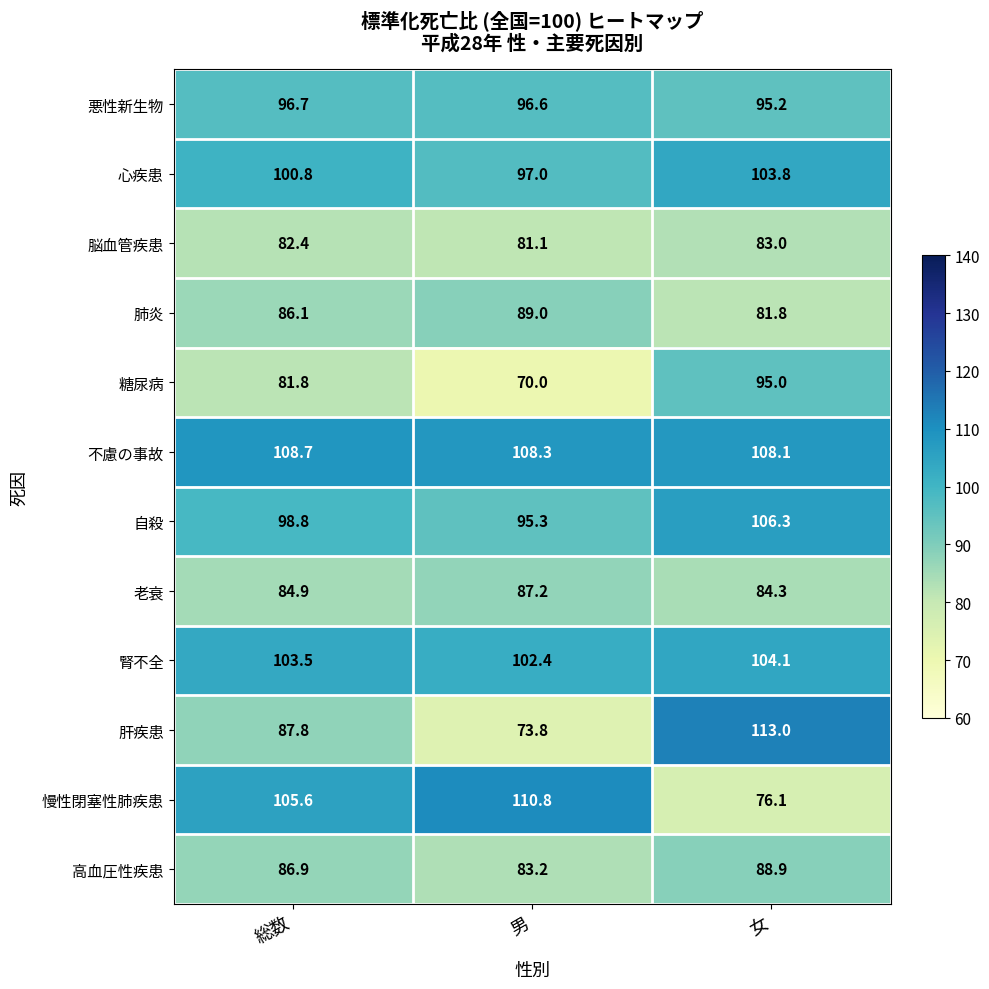

Is it true that 老衰 equals 138.2 at 女?

False